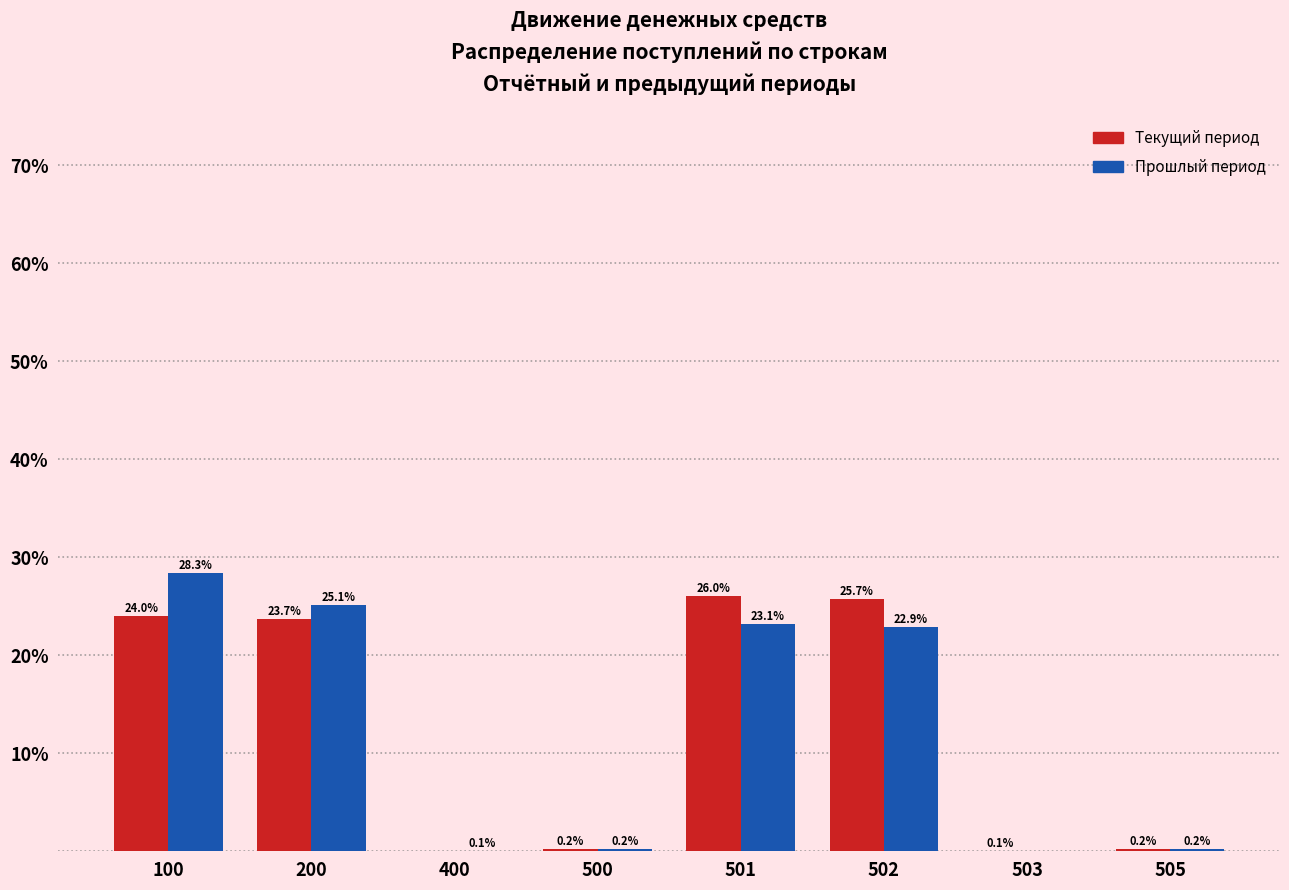

What is the highest value of the Текущий период series?

26.0